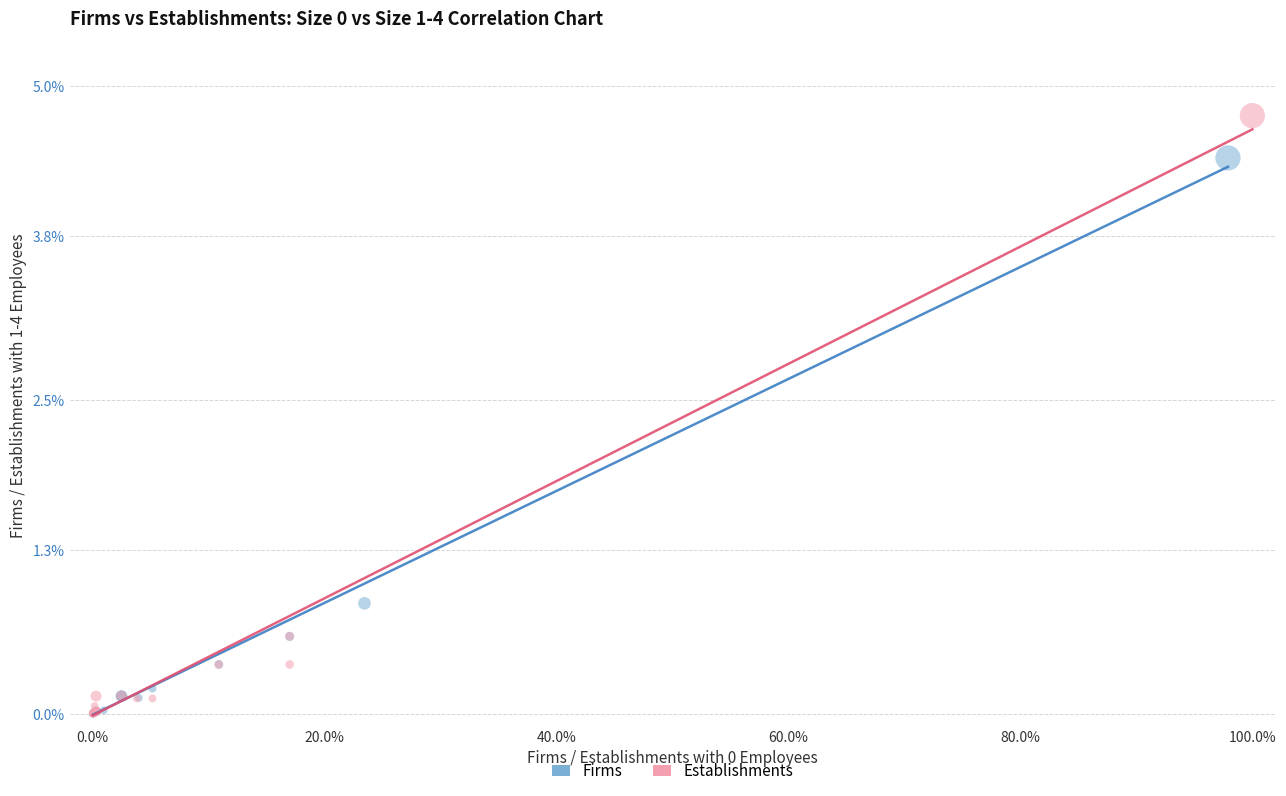

What are all the series names shown in the legend?

Firms, Establishments